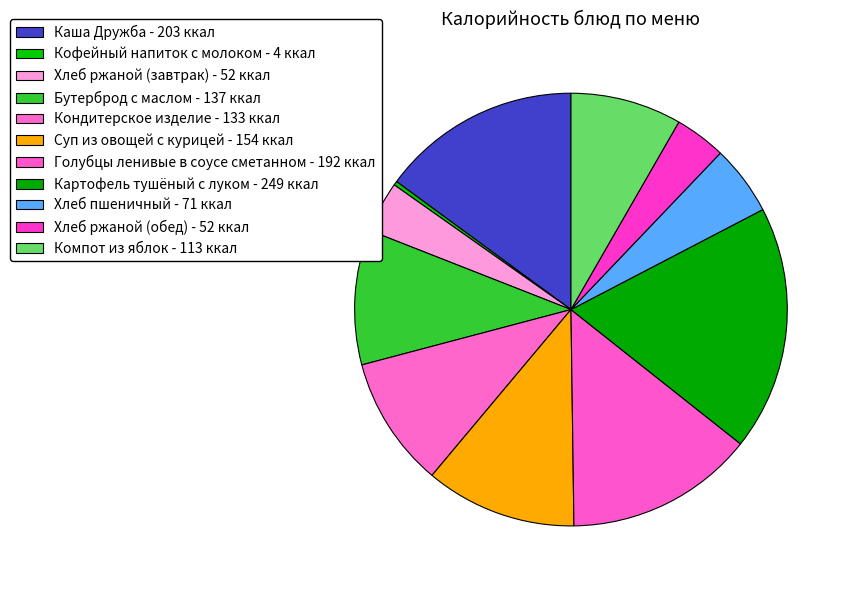

What is the ratio of the value at Голубцы ленивые в соусе сметанном to the value at Суп из овощей с курицей?

1.2